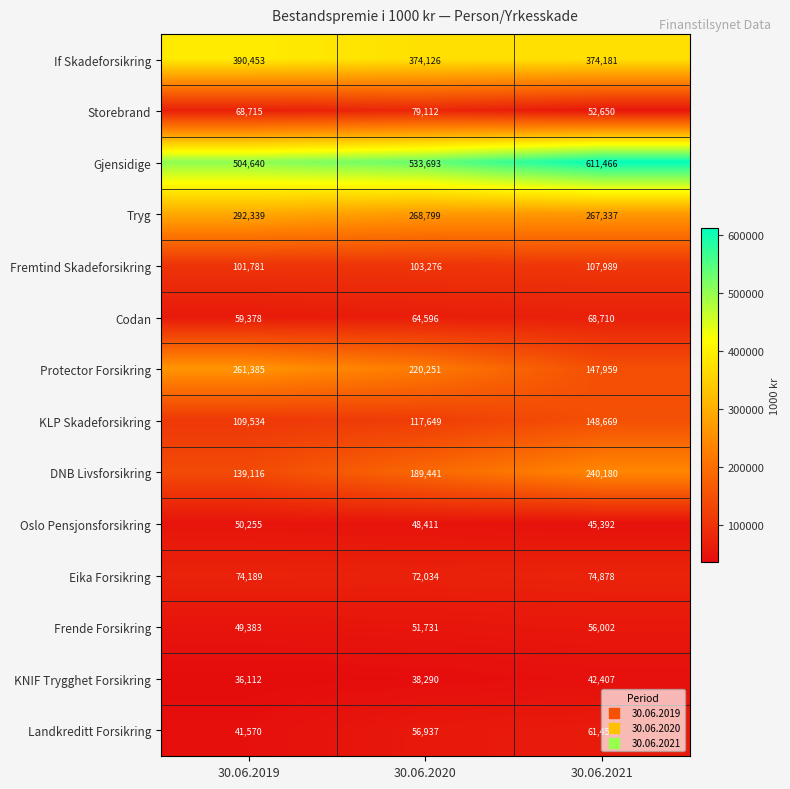

Rank the series at 30.06.2020 from highest to lowest value.

Gjensidige, If Skadeforsikring, Tryg, Protector Forsikring, DNB Livsforsikring, KLP Skadeforsikring, Fremtind Skadeforsikring, Storebrand, Eika Forsikring, Codan, Landkreditt Forsikring, Frende Forsikring, Oslo Pensjonsforsikring, KNIF Trygghet Forsikring